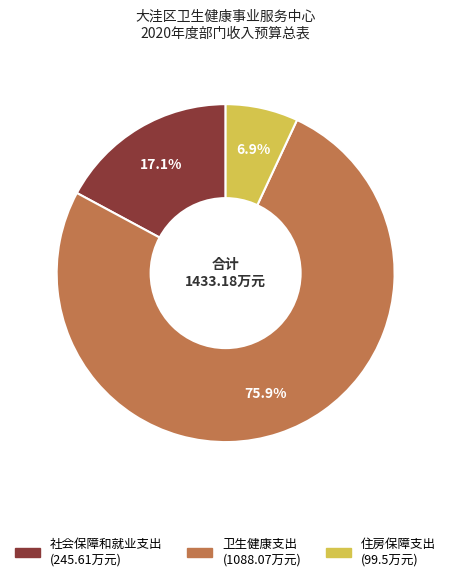

What percentage is the 住房保障支出 slice, to the nearest percent?

7%